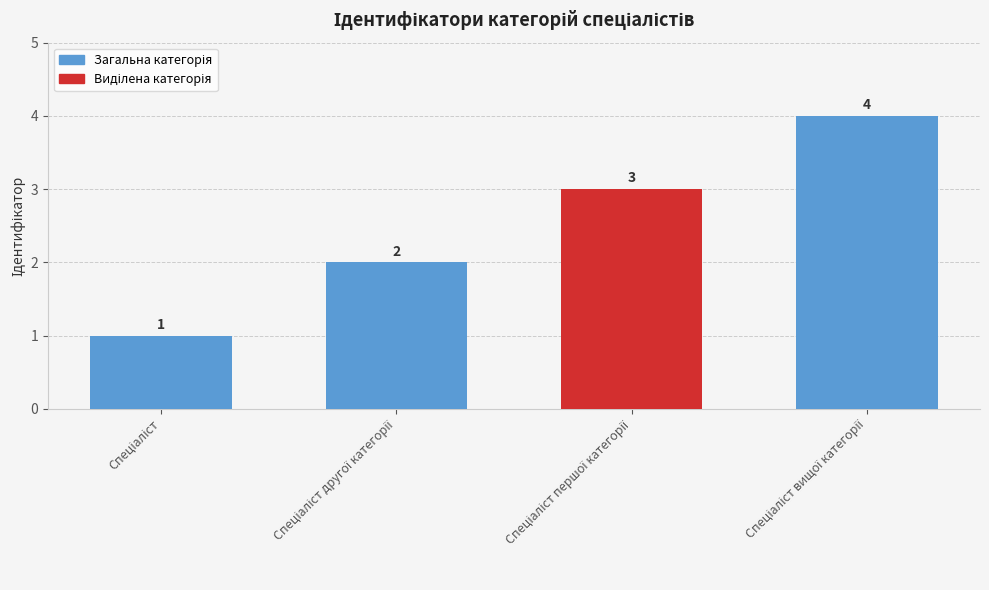

What is the maximum value shown in the chart?

4